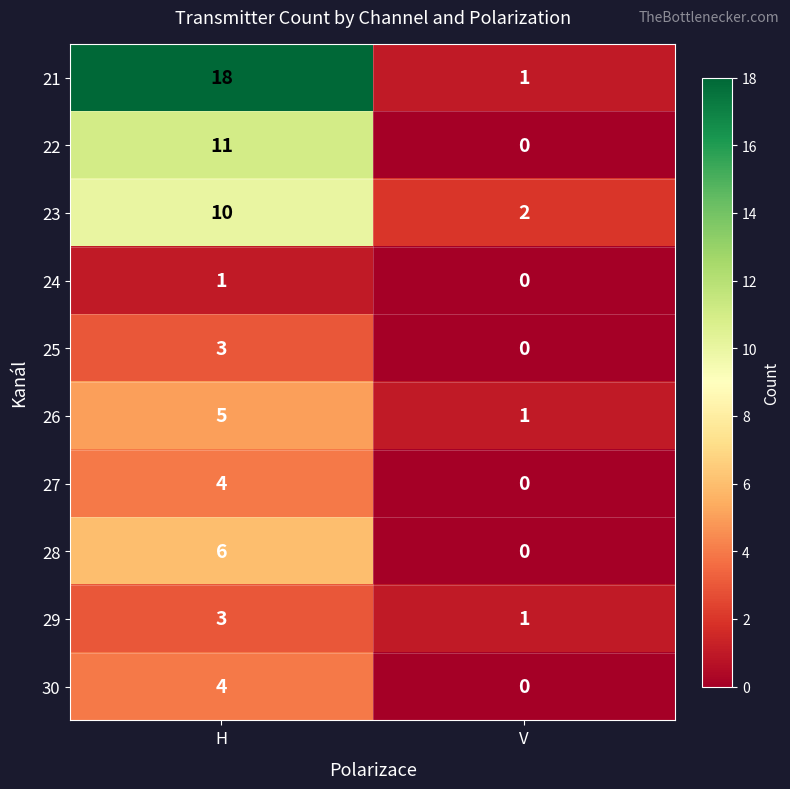

What is the maximum value shown in the chart?

18